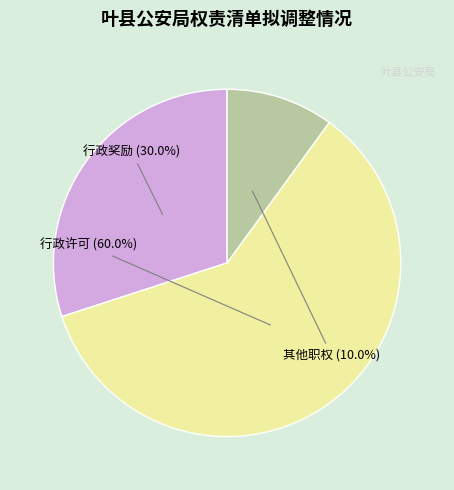

What percentage is the 其他职权 slice, to the nearest percent?

10%